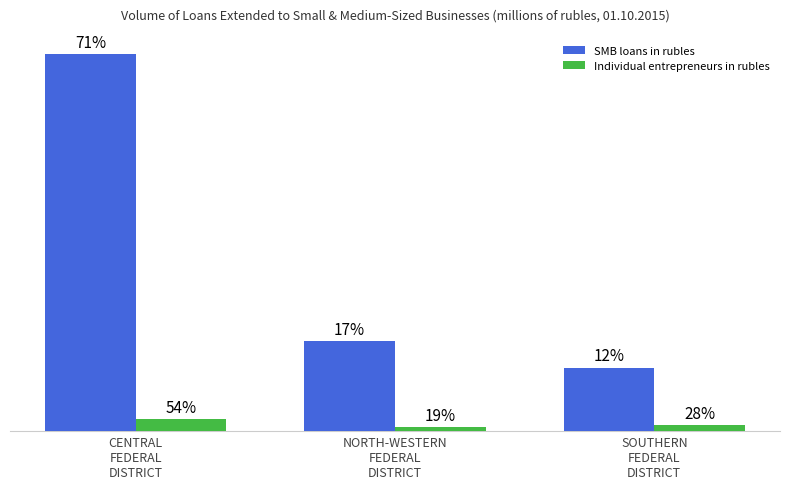

What is the average value of the SMB loans in rubles series?

762952